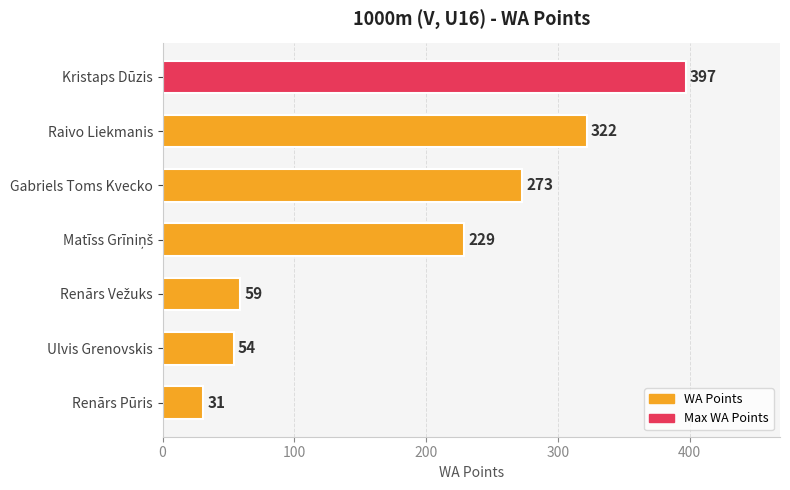

What is the label of the 6th bar from the bottom?

Raivo Liekmanis